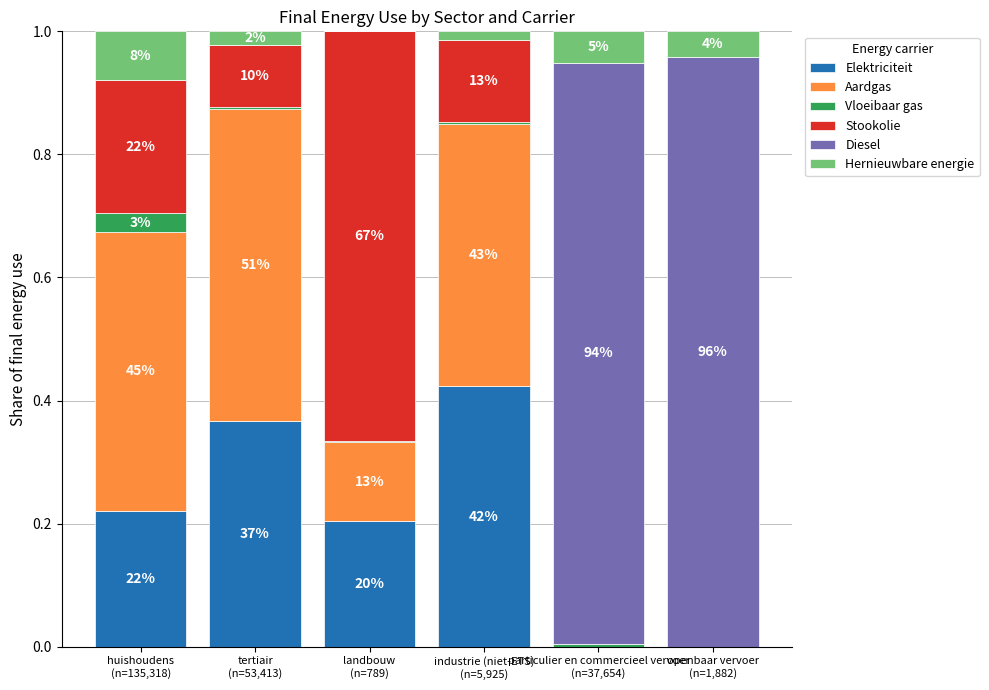

What position from the left is tertiair
(n=53,413)?

2